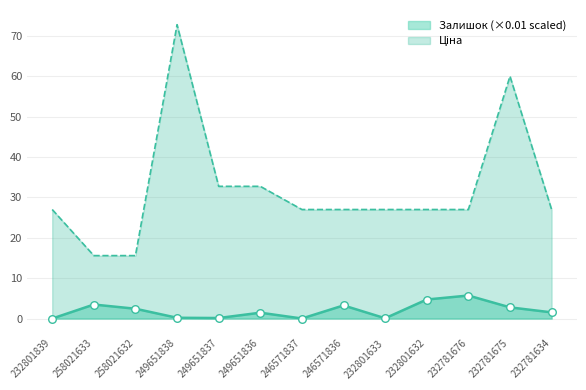

Is the value of Залишок at 246571836 greater than the value of Ціна at 258021633?

No